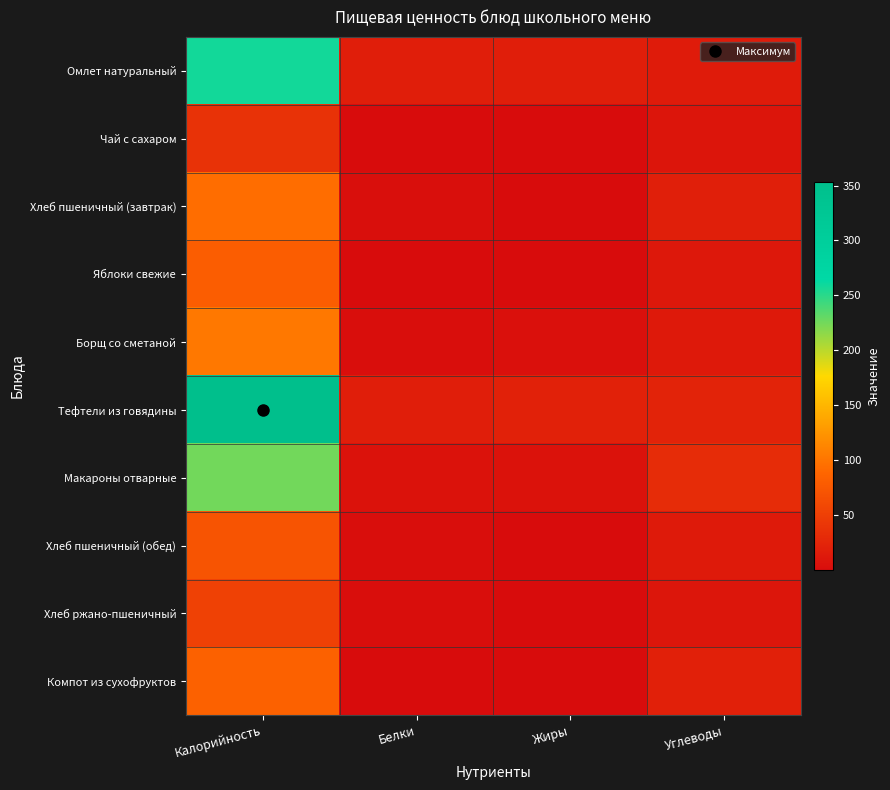

List the series in order of their peak value, highest first.

Тефтели из говядины, Омлет натуральный, Макароны отварные, Борщ со сметаной, Хлеб пшеничный (завтрак), Компот из сухофруктов, Яблоки свежие, Хлеб пшеничный (обед), Хлеб ржано-пшеничный, Чай с сахаром